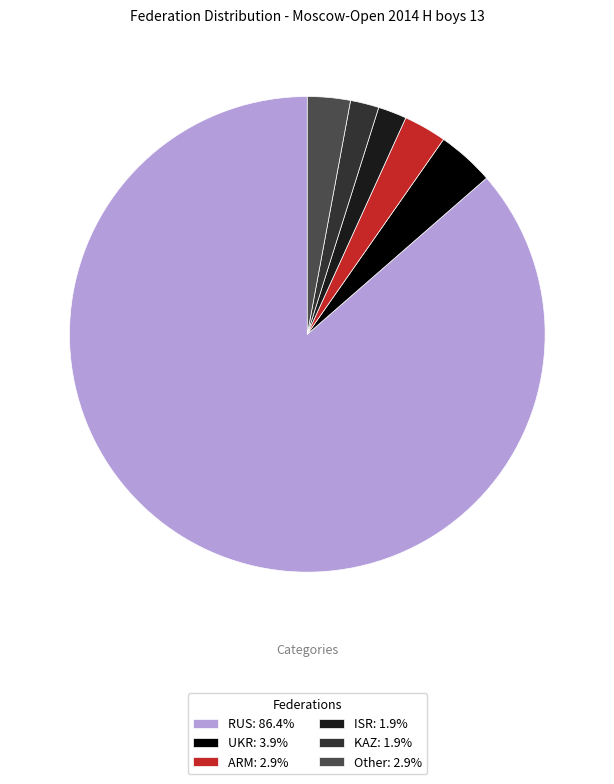

Combined, do UKR: 3.9% and Other: 2.9% account for over 50%?

No